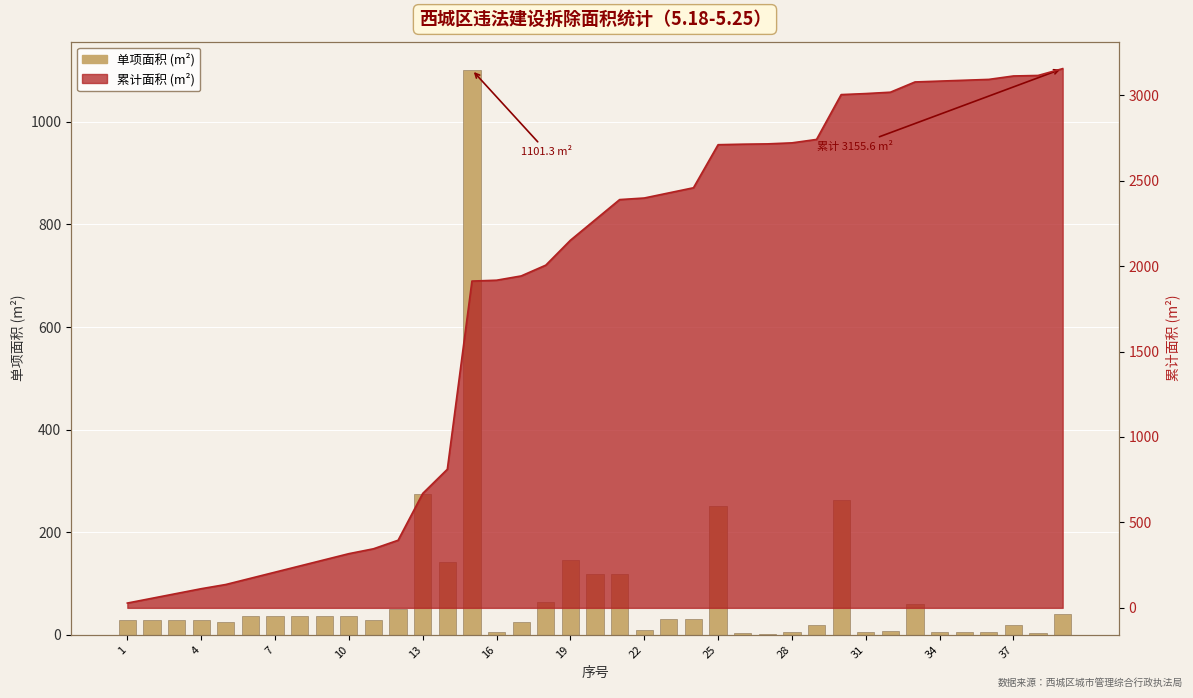

What is the maximum value shown in the chart?

1101.3